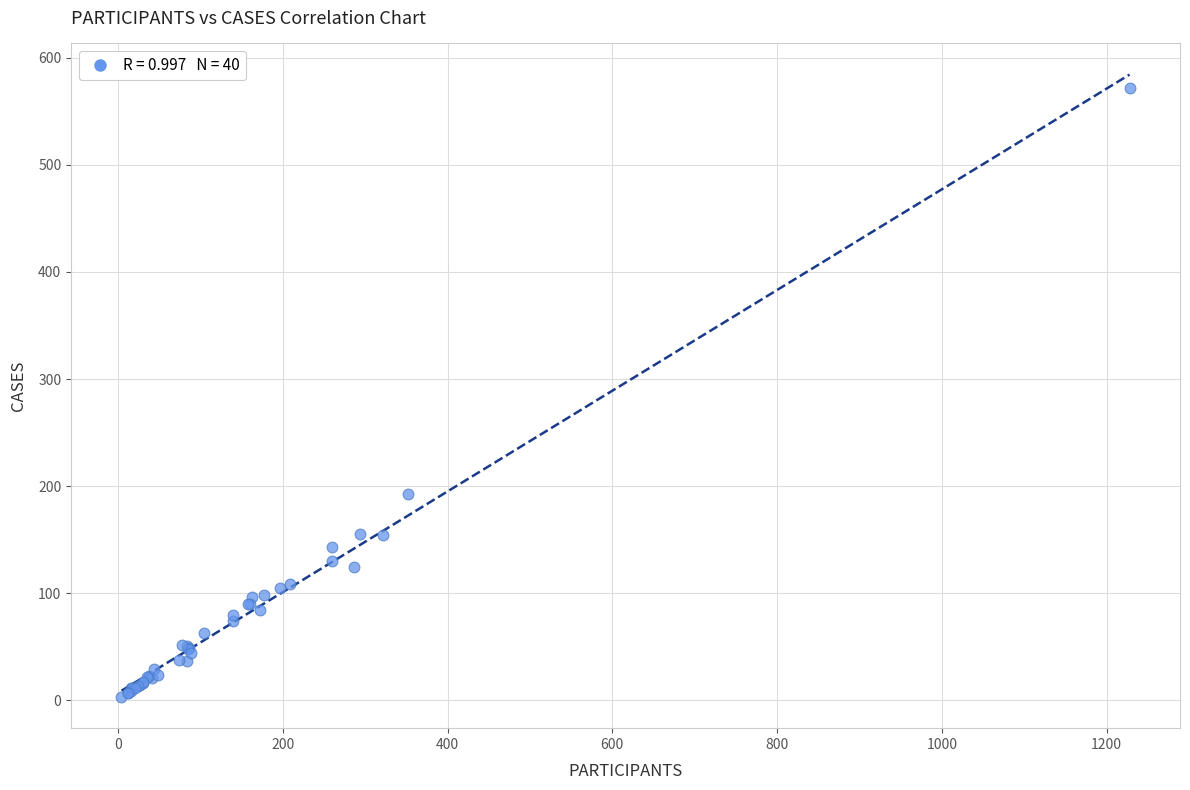

What Y value in the scatter plot is closest to 287?

193